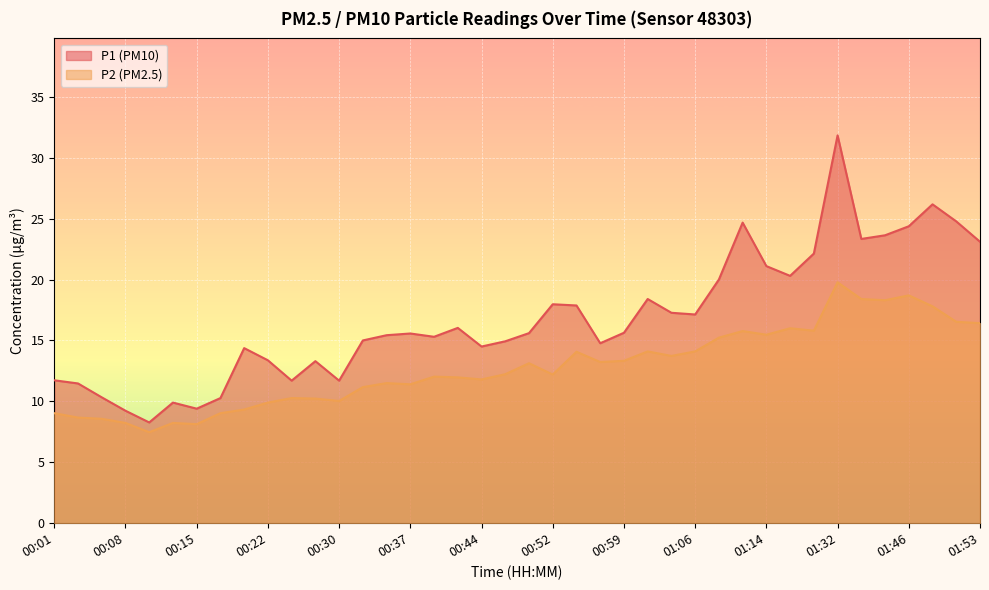

At which label does P1 first exceed 15?

00:35